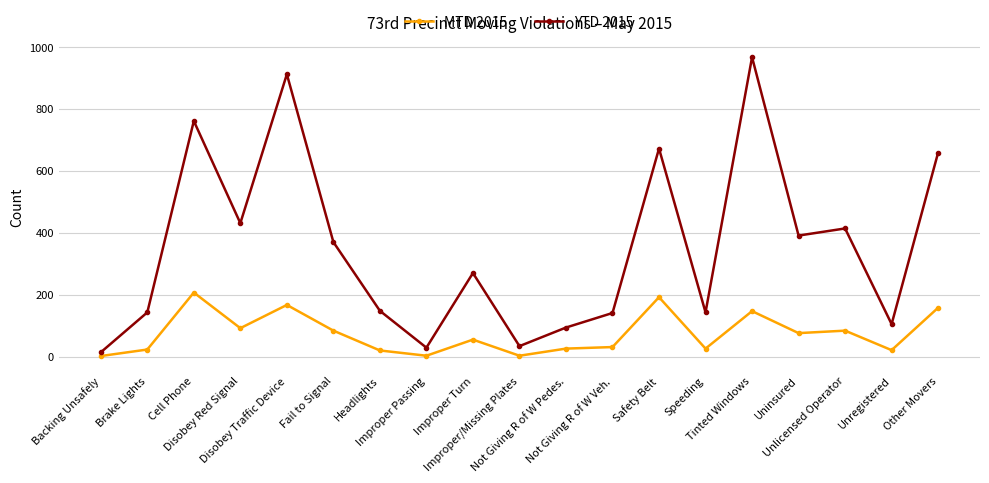

Where is the first local minimum for YTD 2015?

Disobey Red Signal